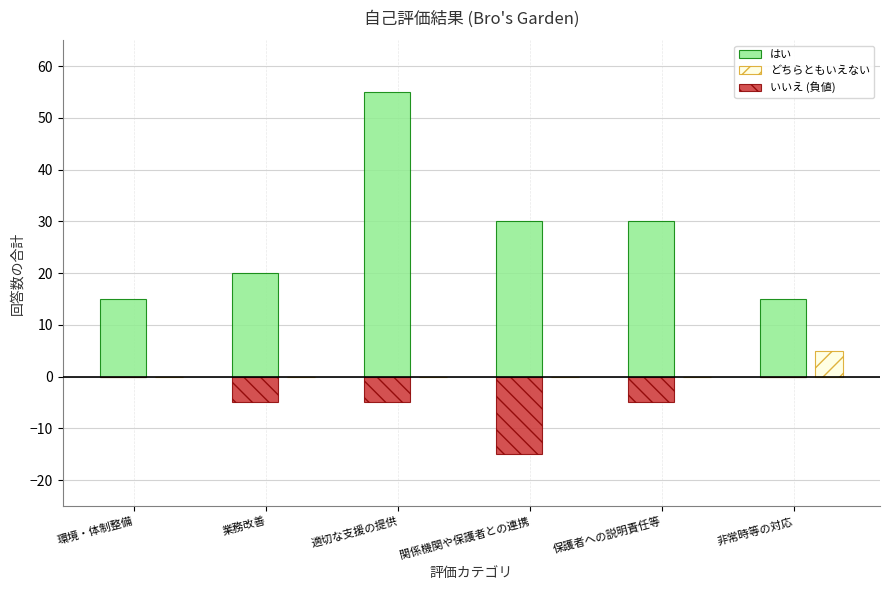

At which category is the sum across all series the highest?

適切な支援の提供